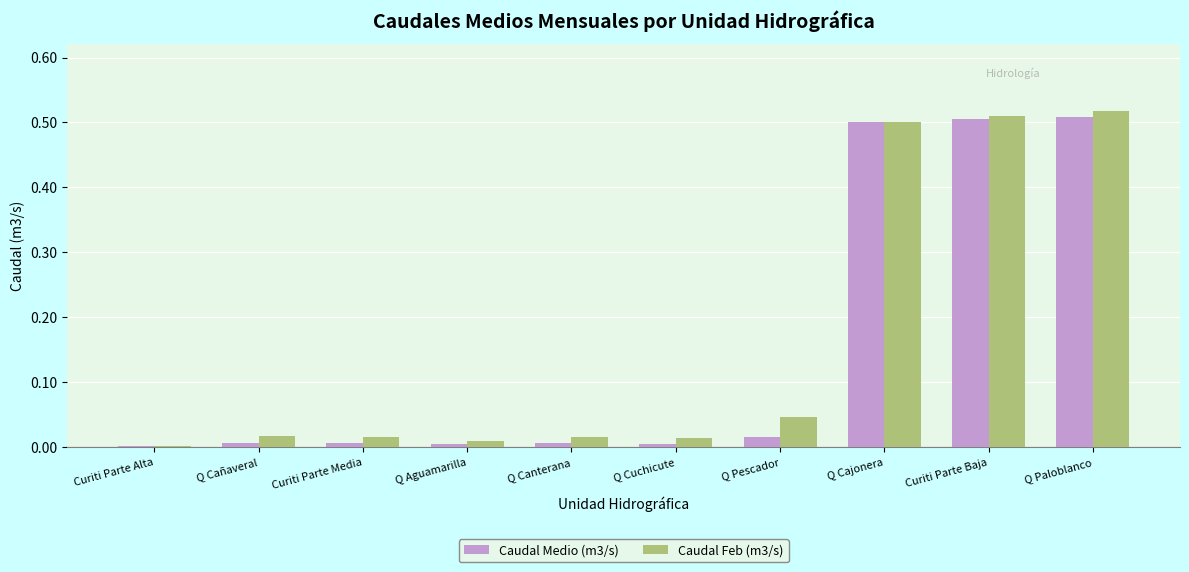

What is the sum of all Caudal Feb (m3/s) values?

1.6